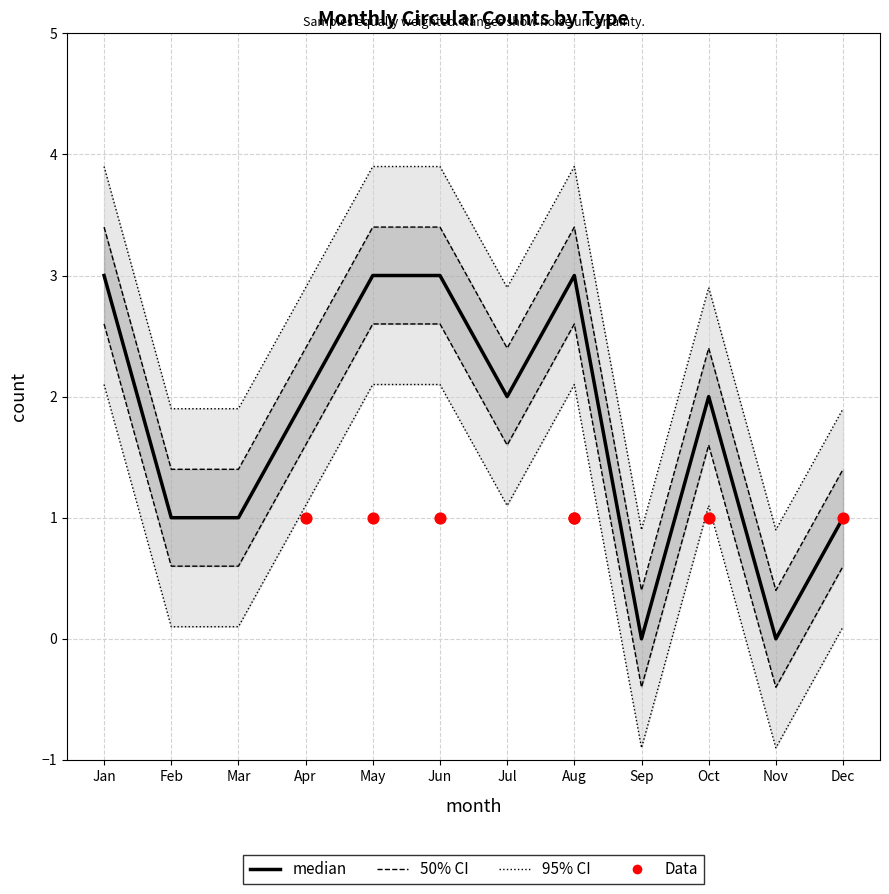

What is the total value across all series at Aug?

5